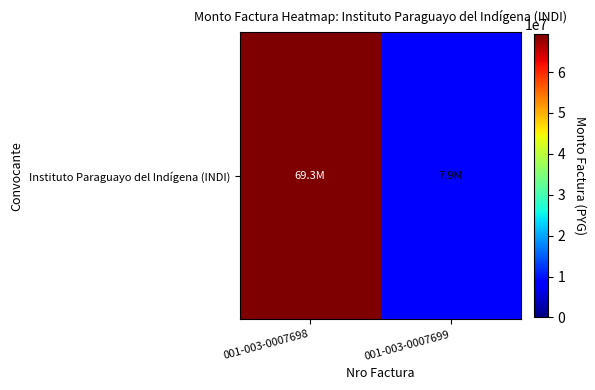

The chart shows a value of 69285000 at 001-003-0007698. True or false?

True